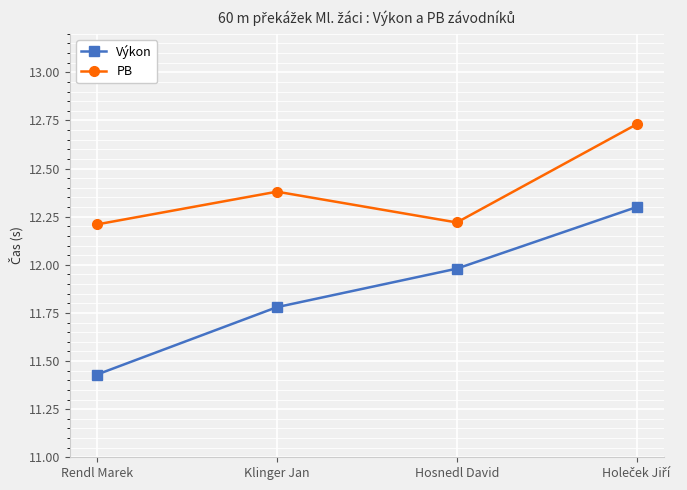

What is the sum of all Výkon values?

47.5